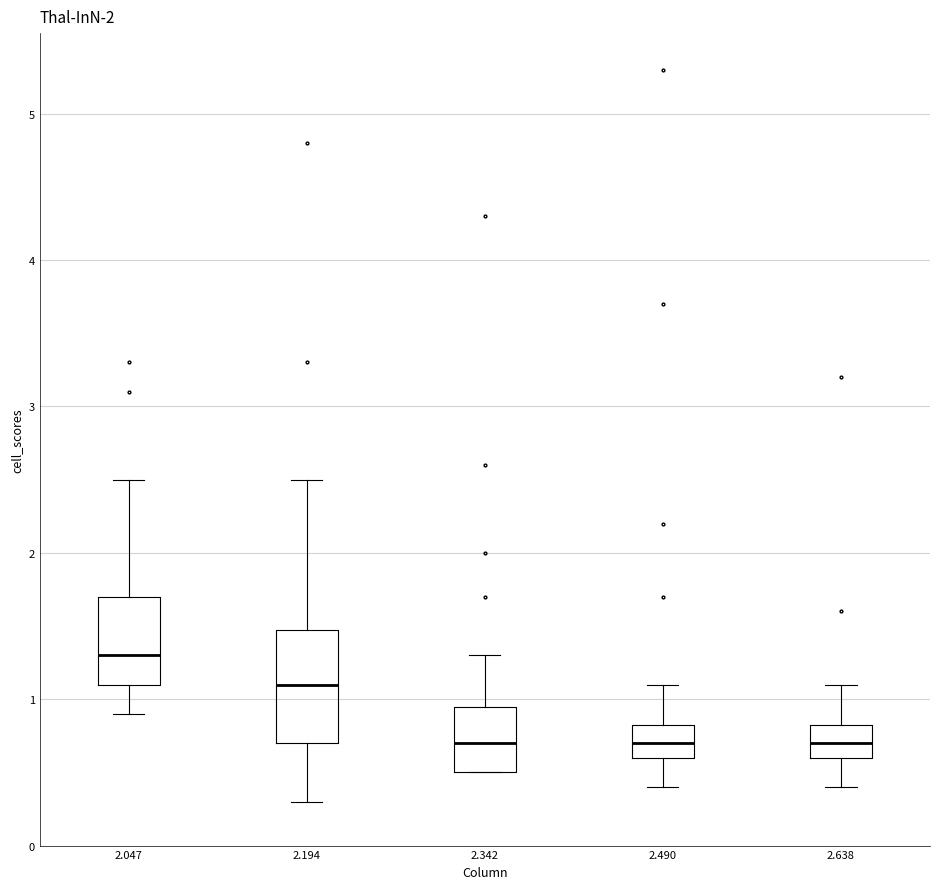

Which box is the tallest, from its lower edge to its upper edge?

2.194